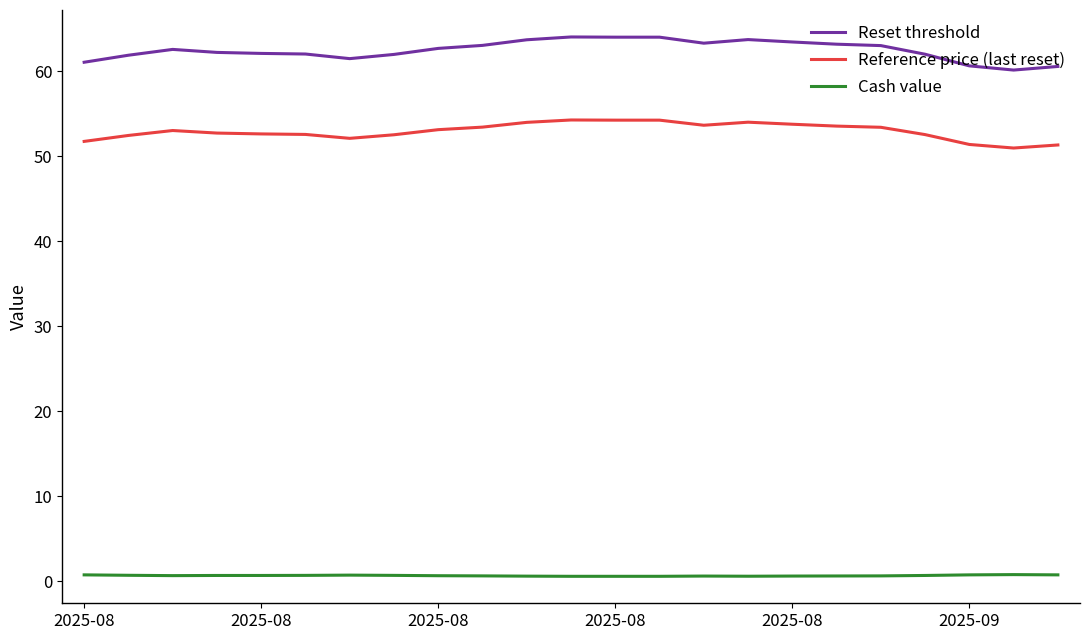

Which series has the widest spread of values?

Reset threshold